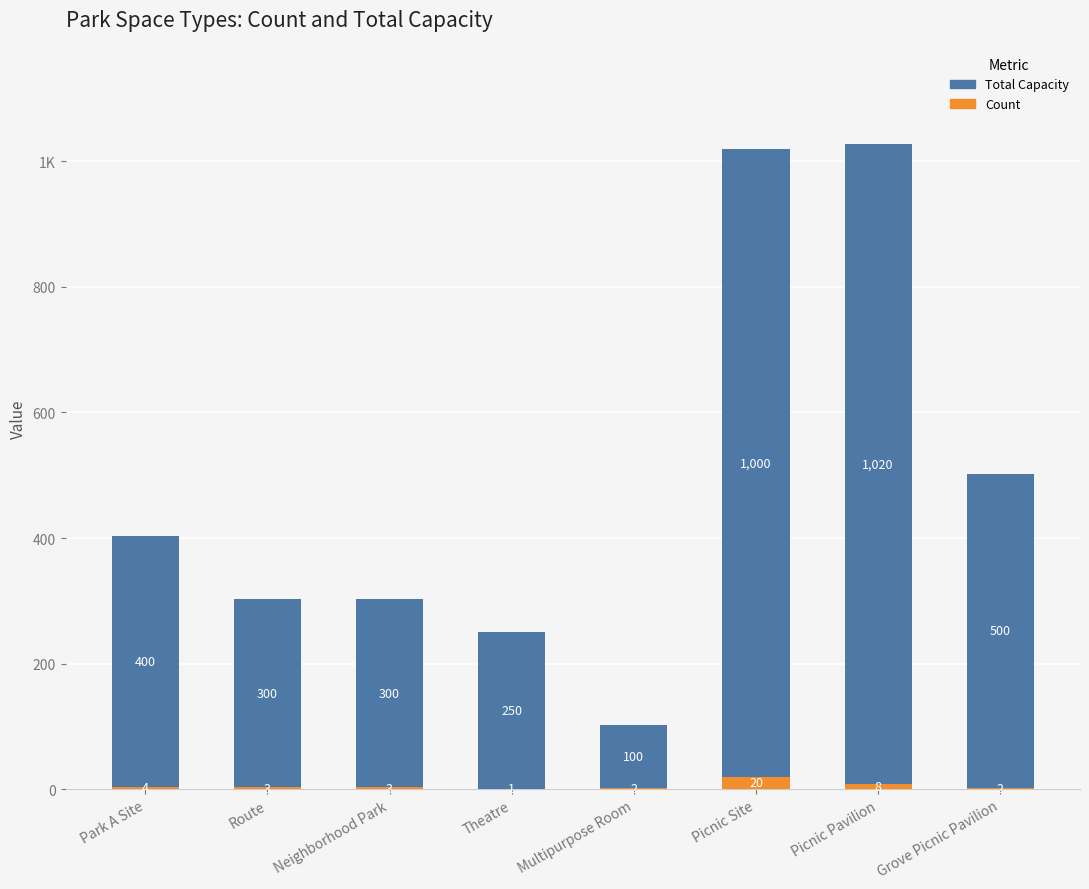

What is the difference between the maximum and minimum values in the Count series?

19